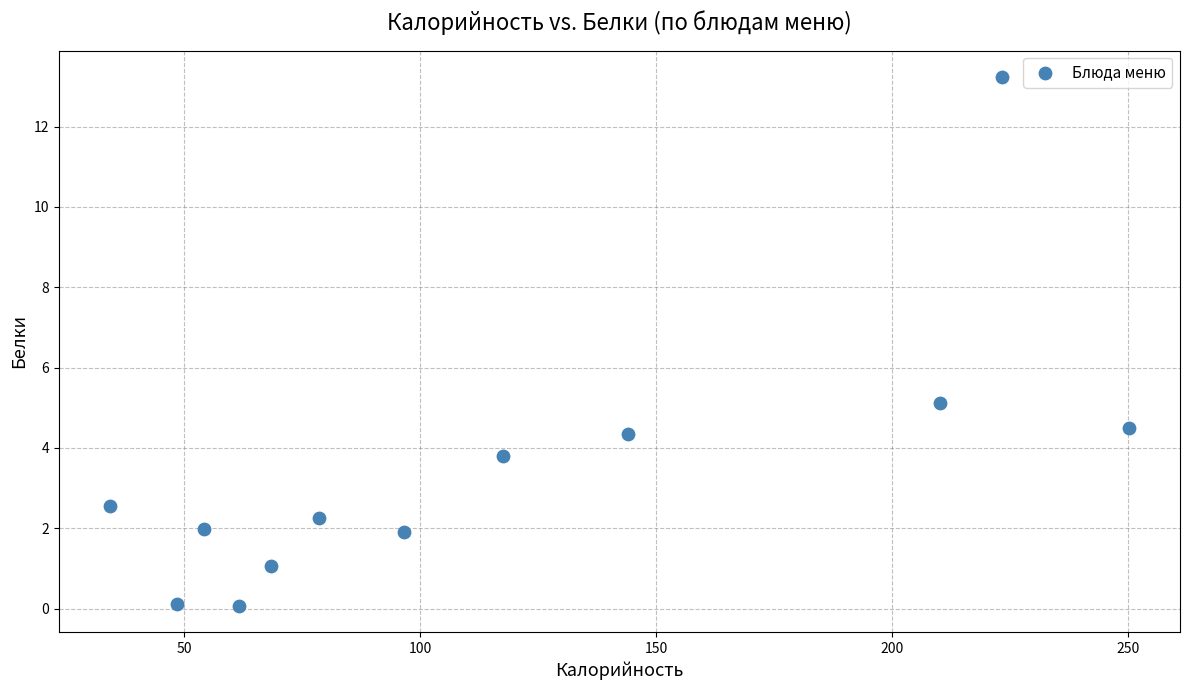

What Y value in the scatter plot is closest to 6?

5.1